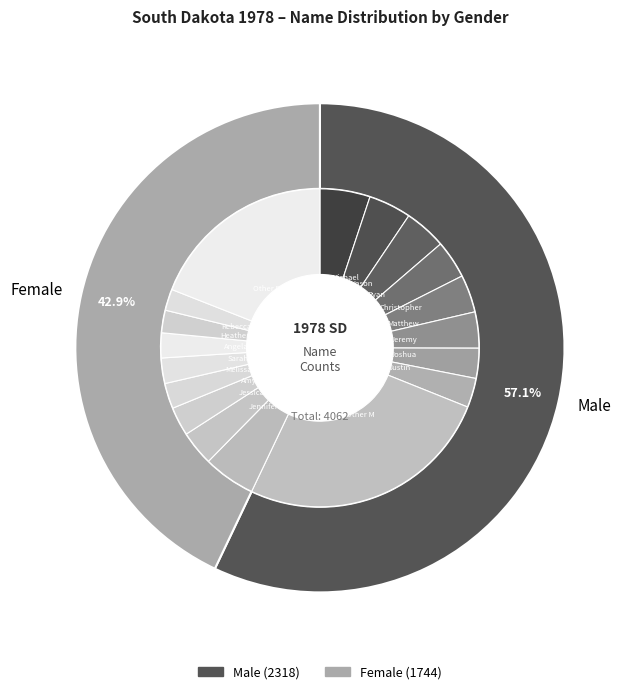

True or false: 2 accounts for 7% of the total.

True